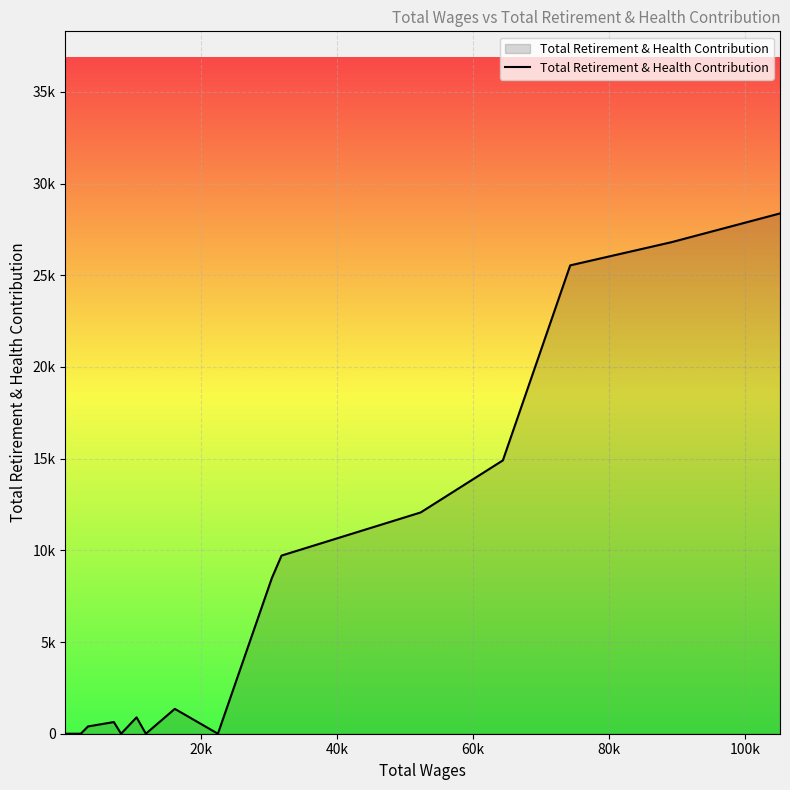

What is the average value?

6799